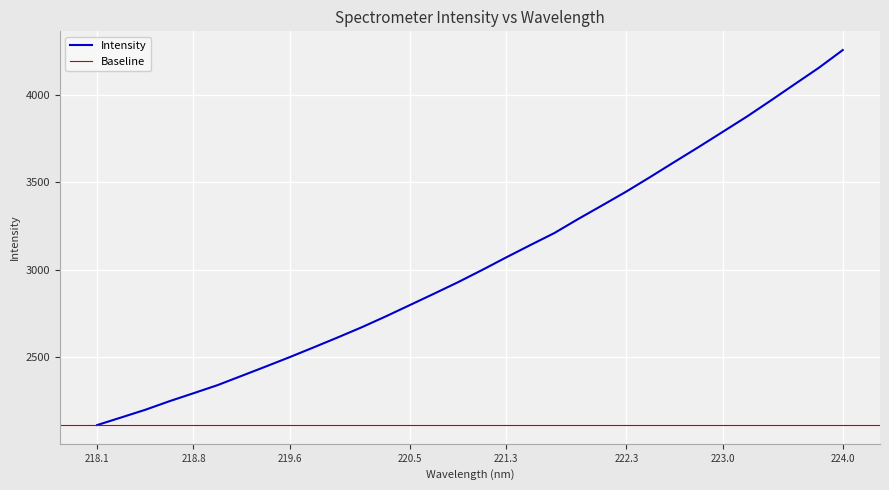

What is the value of the 31st point from the left?

4154.4